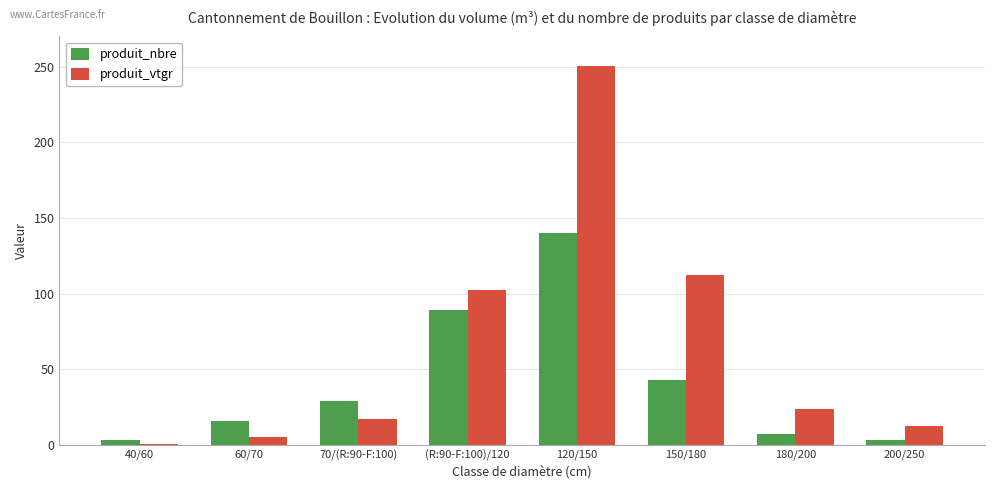

The value of produit_vtgr at 60/70 is 5.4. True or false?

True